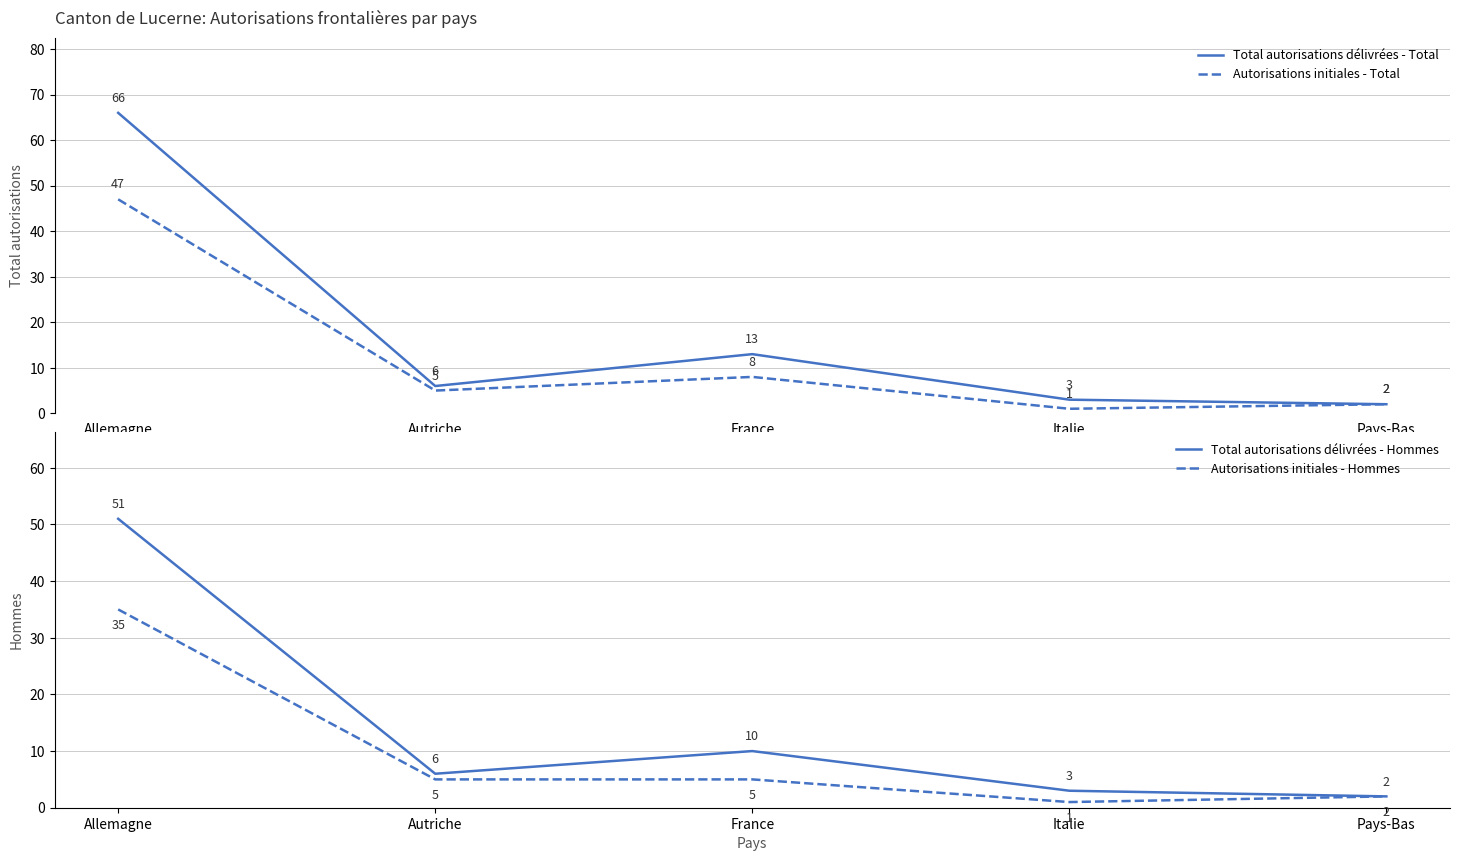

What are all the series names shown in the legend?

Total autorisations délivrées - Total, Autorisations initiales - Total, Total autorisations délivrées - Hommes, Autorisations initiales - Hommes